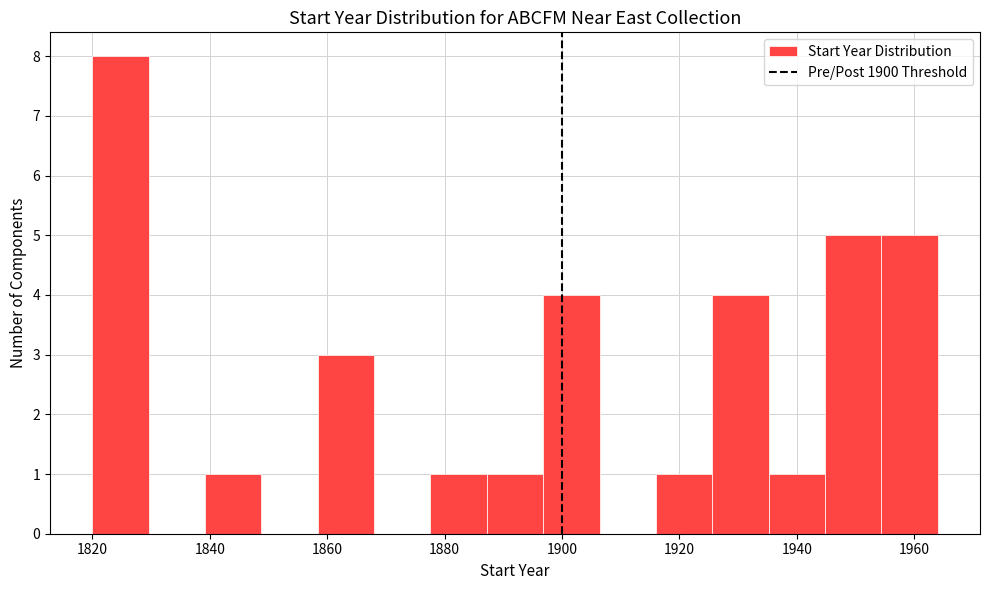

Reading left to right, list every bar in this chart as the range it spans on the x-axis followed by its height. Neither the bar edges nor the heights are printed on the chart, so give them approximately, as read against the axes.

1820.0 to 1829.6: 8
1829.6 to 1839.2: 0
1839.2 to 1848.8: 1
1848.8 to 1858.4: 0
1858.4 to 1868.0: 3
1868.0 to 1877.6: 0
1877.6 to 1887.2: 1
1887.2 to 1896.8: 1
1896.8 to 1906.4: 4
1906.4 to 1916.0: 0
1916.0 to 1925.6: 1
1925.6 to 1935.2: 4
1935.2 to 1944.8: 1
1944.8 to 1954.4: 5
1954.4 to 1964.0: 5